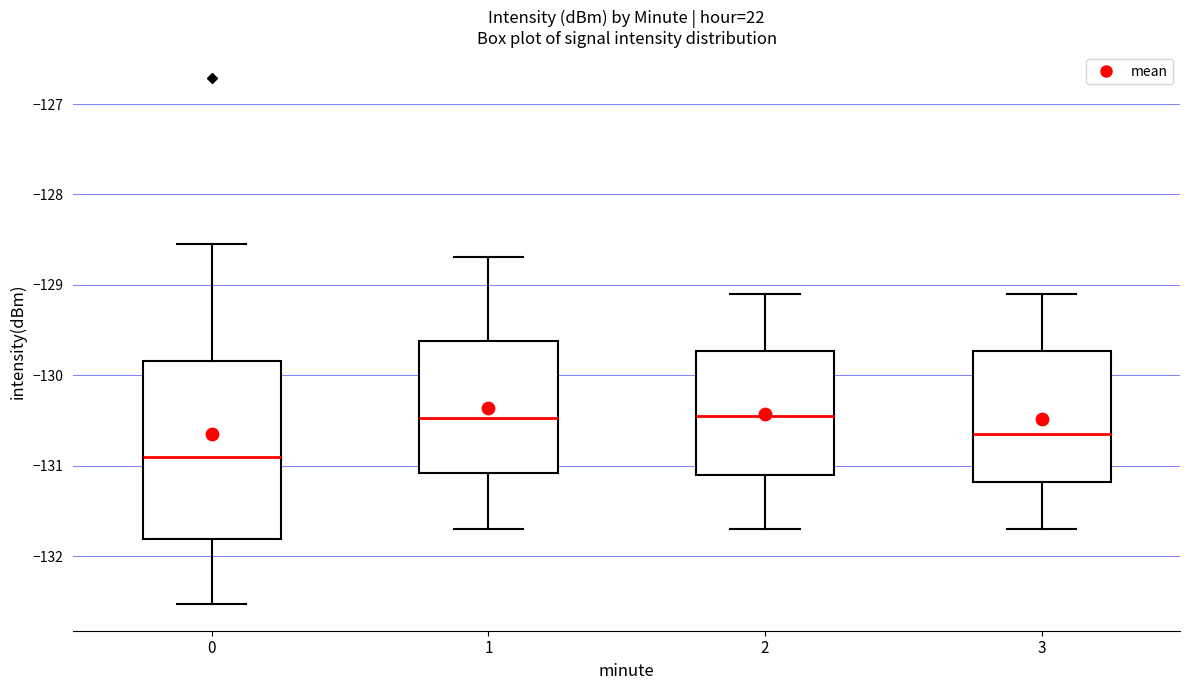

Which box has the lowest median line?

0